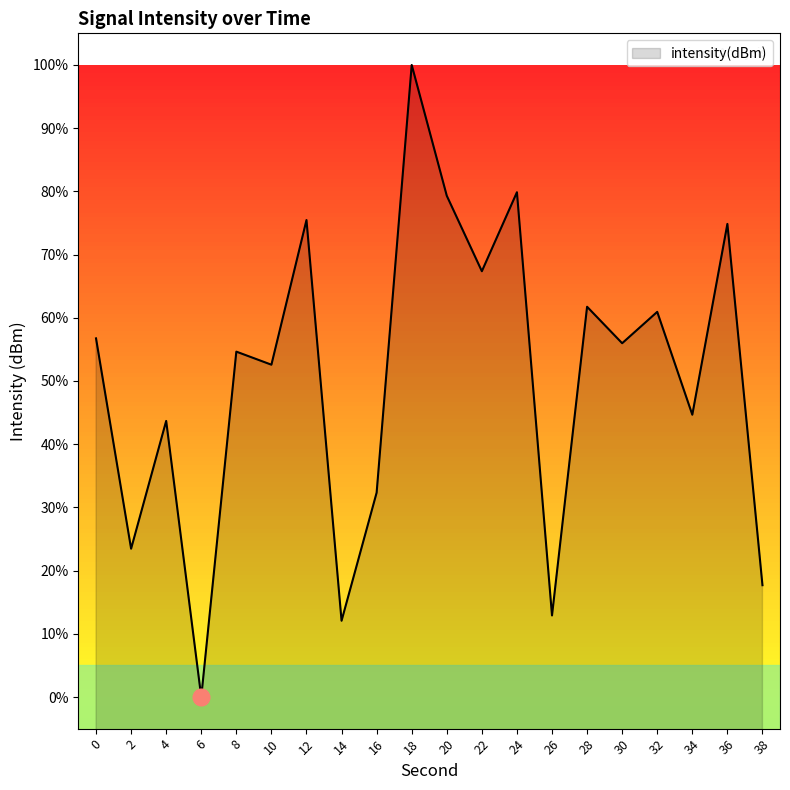

How many lines are shown in the chart?

1